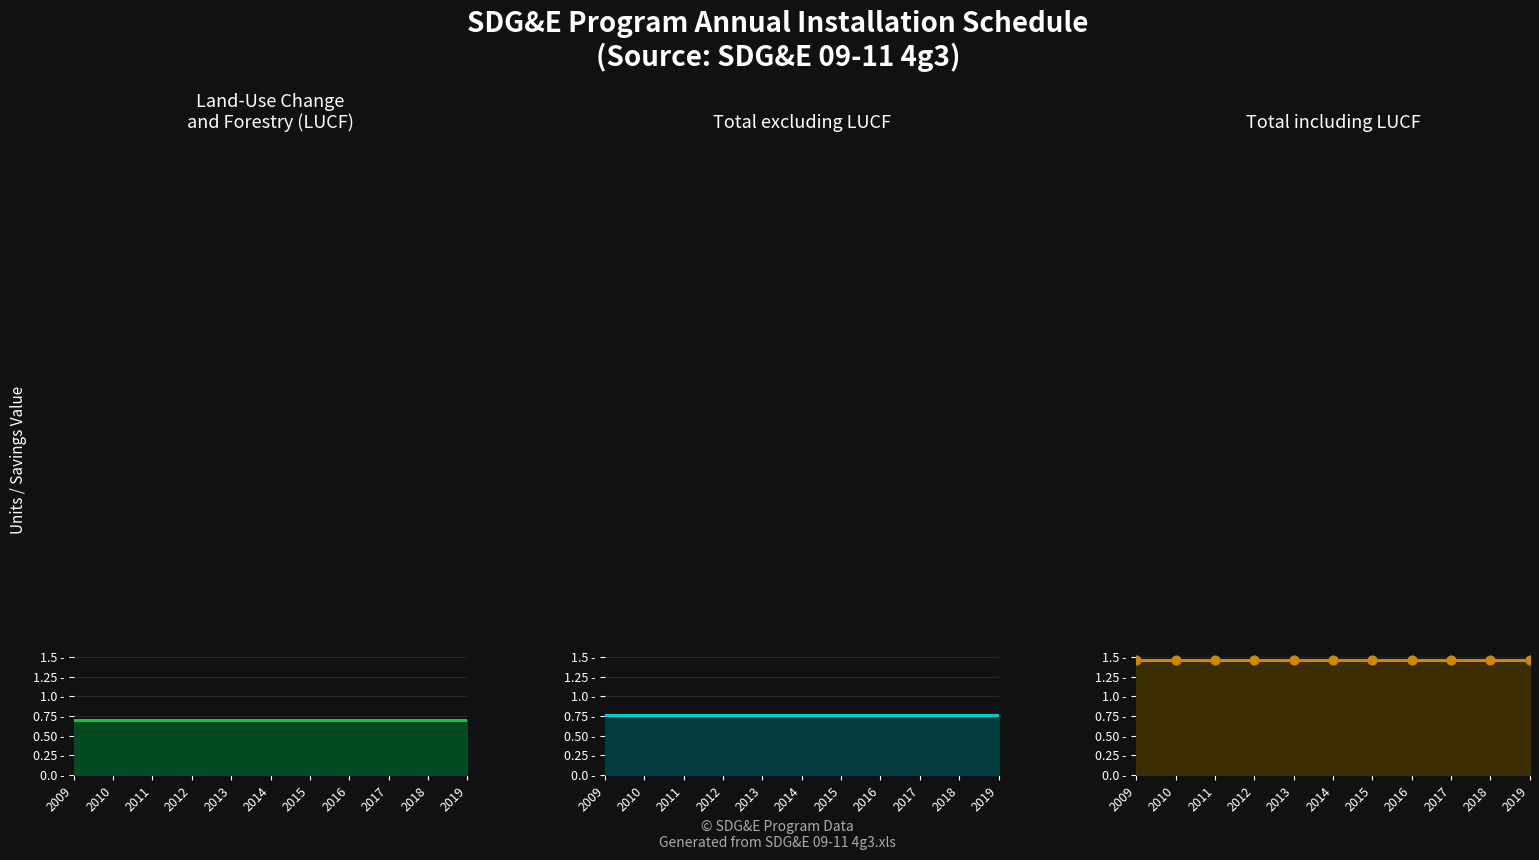

Which series has the largest total across all categories?

Total including LUCF